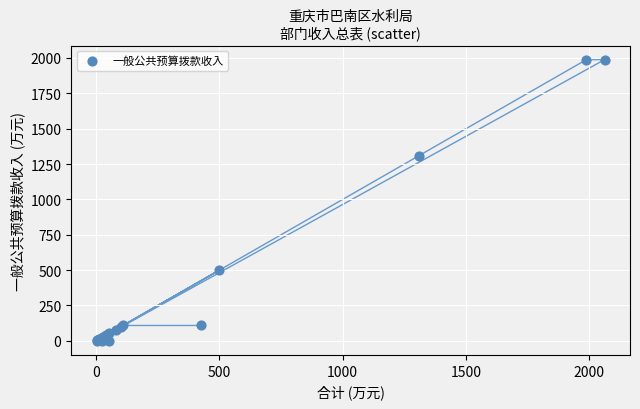

What Y value in the scatter plot is closest to 994?

1308.0